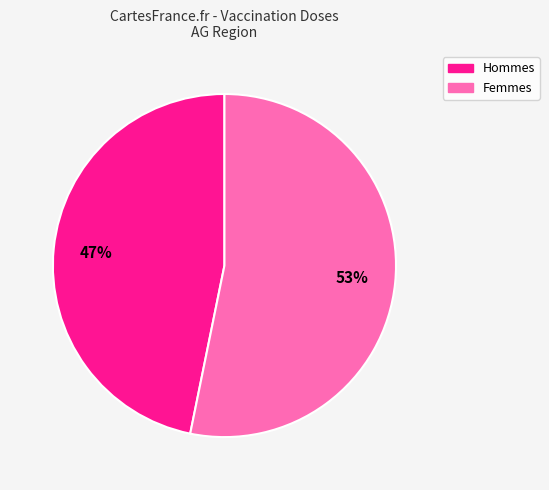

To the nearest percent, what is the difference between the largest and smallest slice percentages?

6%